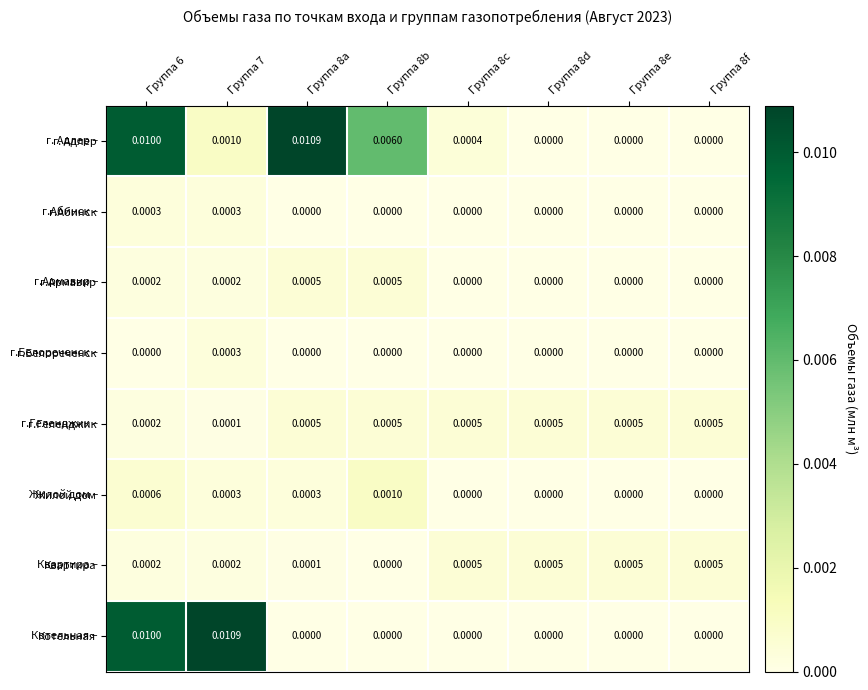

Is the value of Котельная at Группа 6 greater than the value of Жилой дом at Группа 8e?

Yes